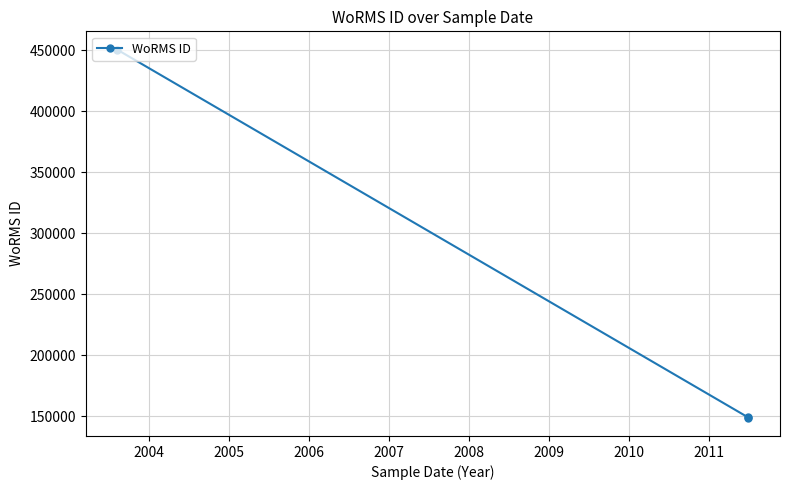

What is the sum of the values at 2004 and 2005?

599664